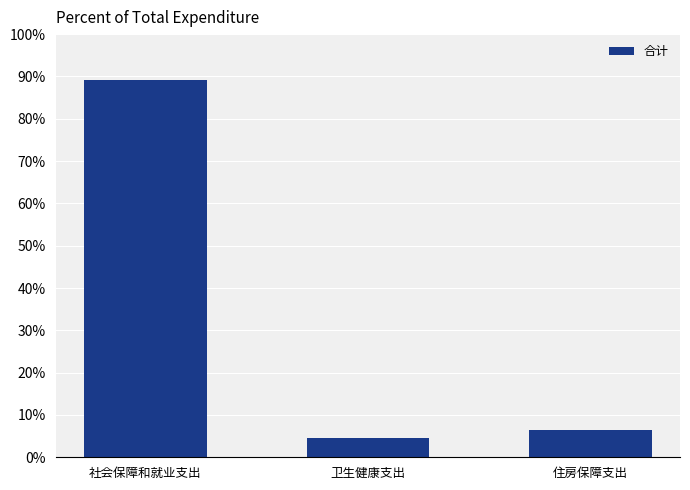

What position from the right is 卫生健康支出?

2